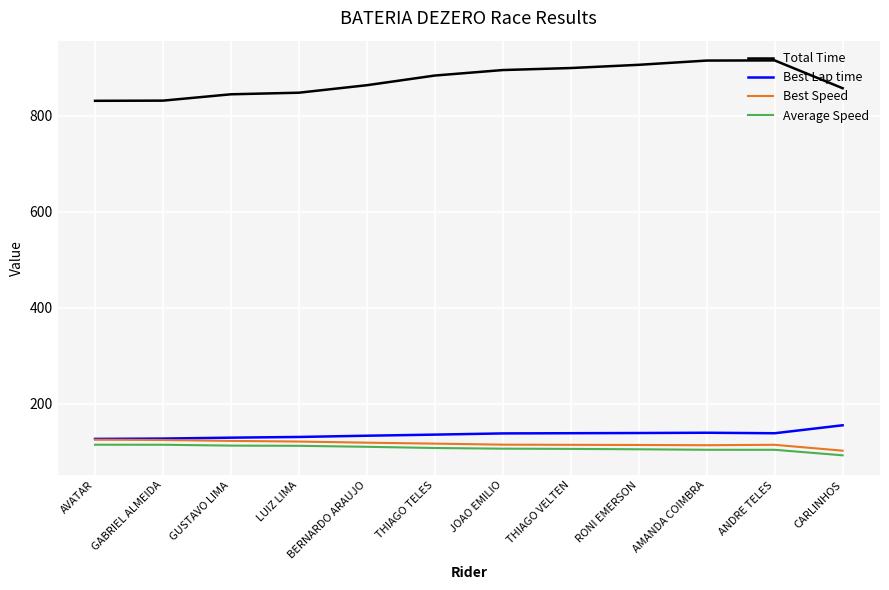

True or false: Total Time and Average Speed cross at least once.

False